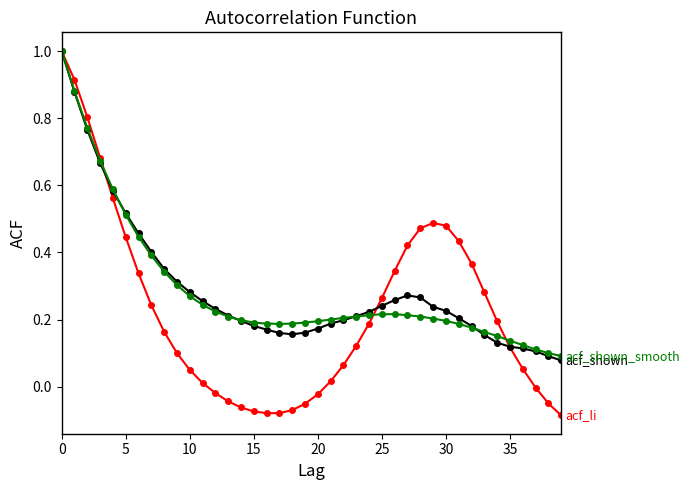

What is the maximum value shown in the chart?

1.0